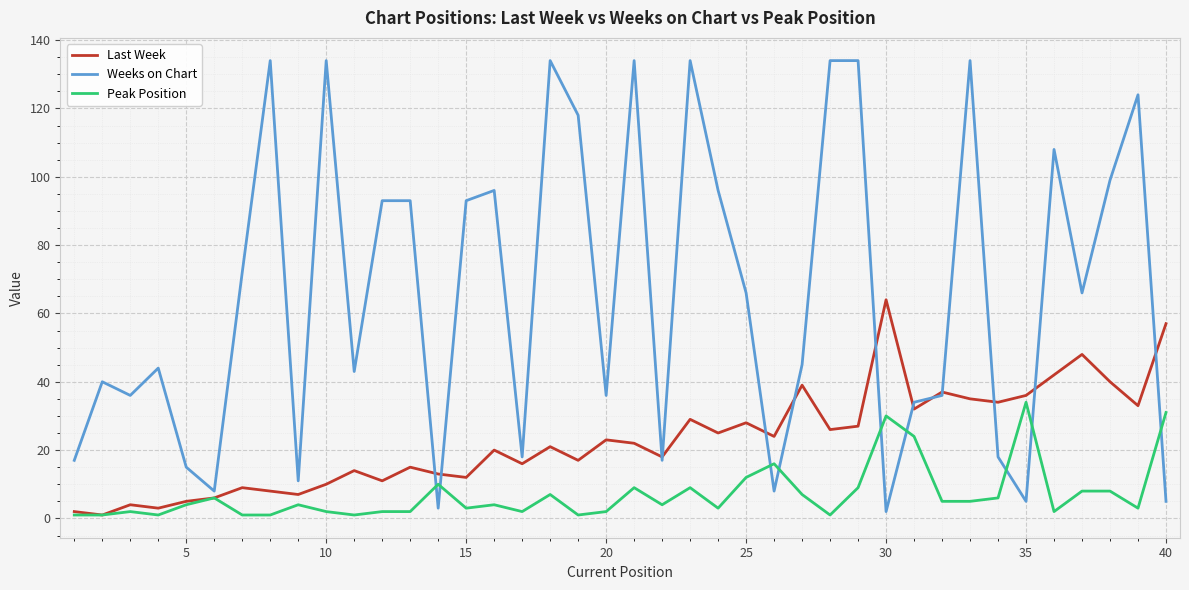

Reading right to left, what are all the values shown in this chart?

Last Week: 57	33	40	48	42	36	34	35	37	32	64	27	26	39	24	28	25	29	18	22	23	17	21	16	20	12	13	15	11	14	10	7	8	9	6	5	3	4	1	2
Weeks on Chart: 5	124	99	66	108	5	18	134	36	34	2	134	134	45	8	66	96	134	17	134	36	118	134	18	96	93	3	93	93	43	134	11	134	72	8	15	44	36	40	17
Peak Position: 31	3	8	8	2	34	6	5	5	24	30	9	1	7	16	12	3	9	4	9	2	1	7	2	4	3	10	2	2	1	2	4	1	1	6	4	1	2	1	1